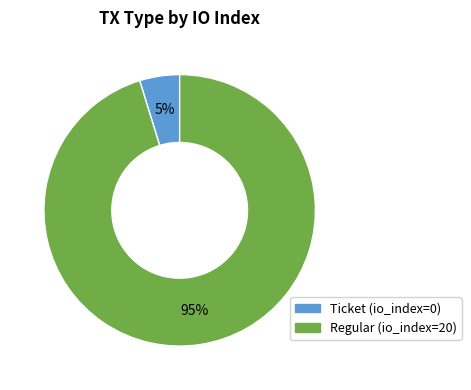

How many segments does this pie chart have?

2